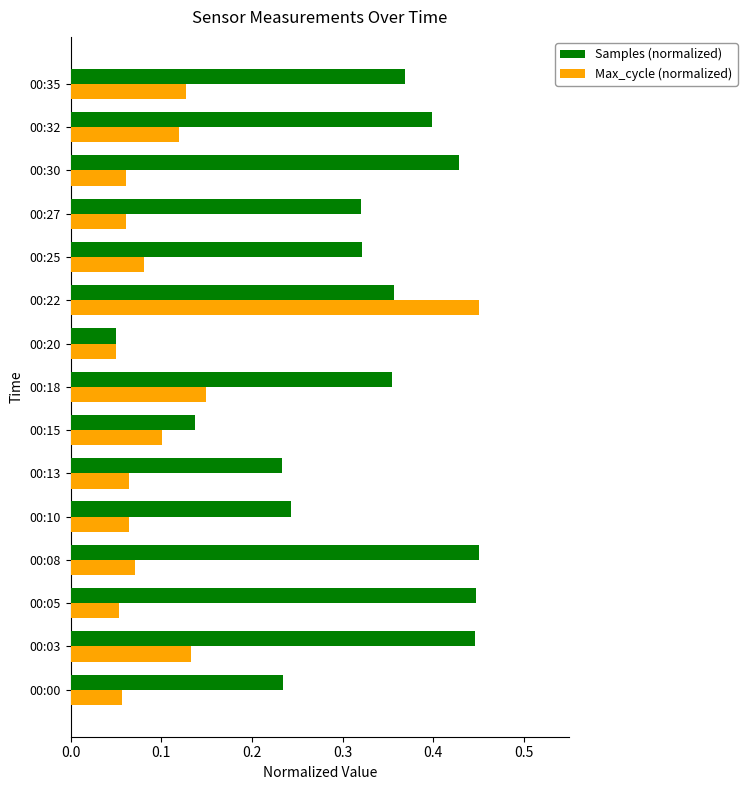

At 00:32, list the series in order from smallest to largest.

Max_cycle (normalized), Samples (normalized)